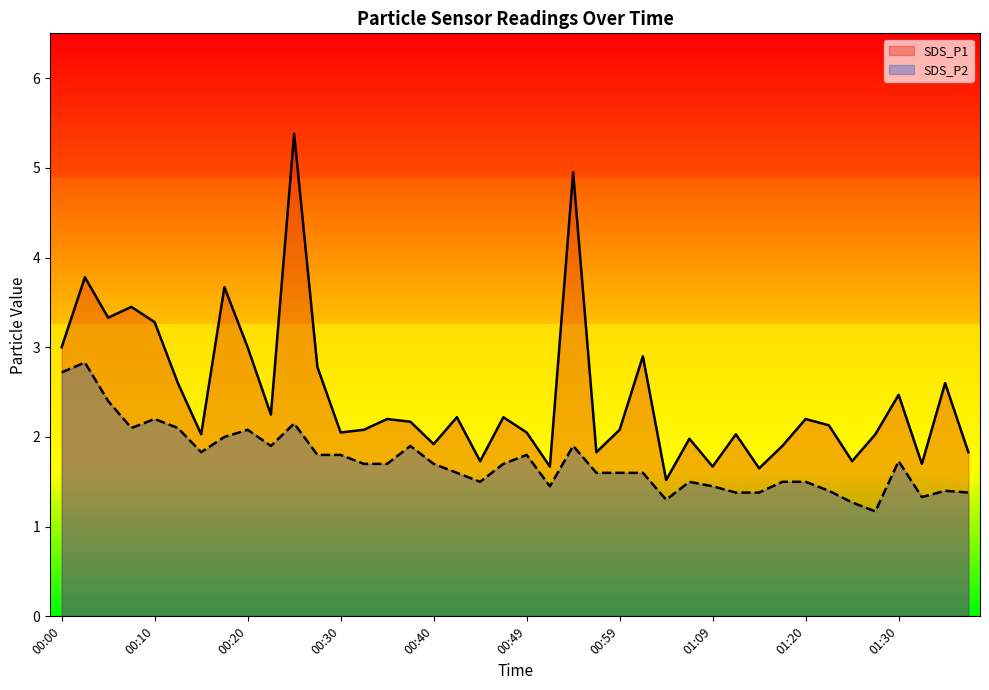

At which label does SDS_P1 first exceed 2?

00:00